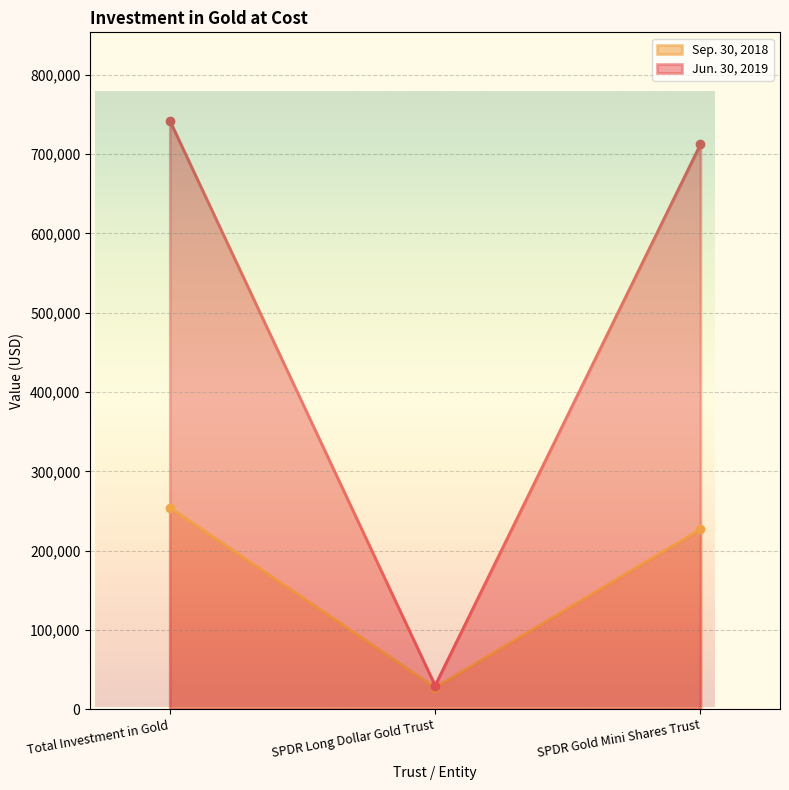

What are all the series names shown in the legend?

Sep. 30, 2018, Jun. 30, 2019